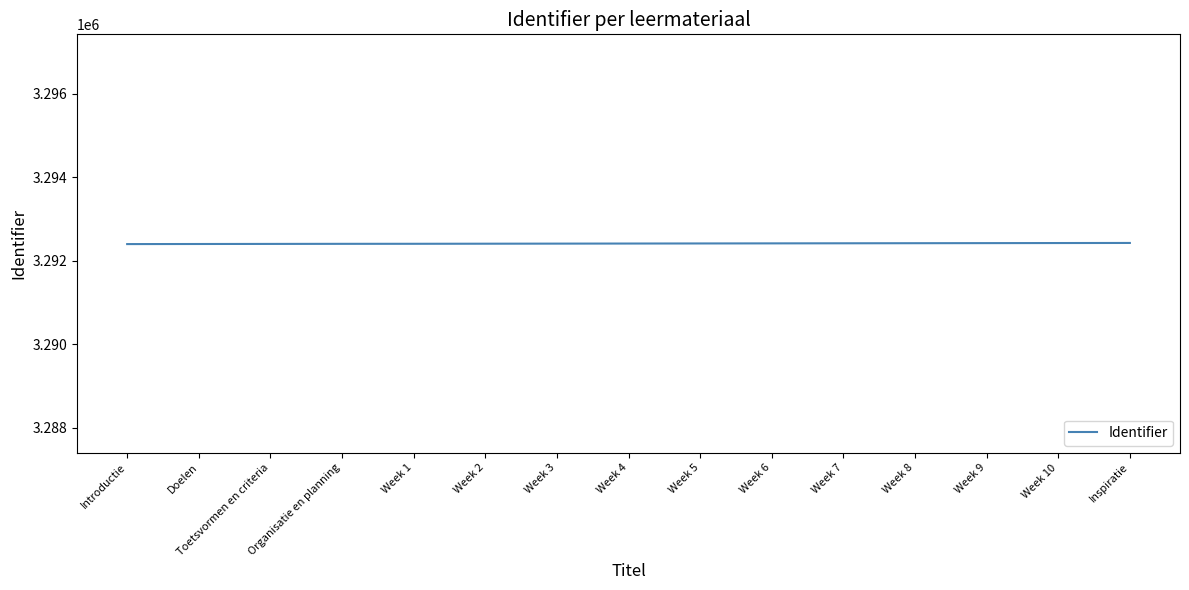

What is the minimum value shown in the chart?

3292403